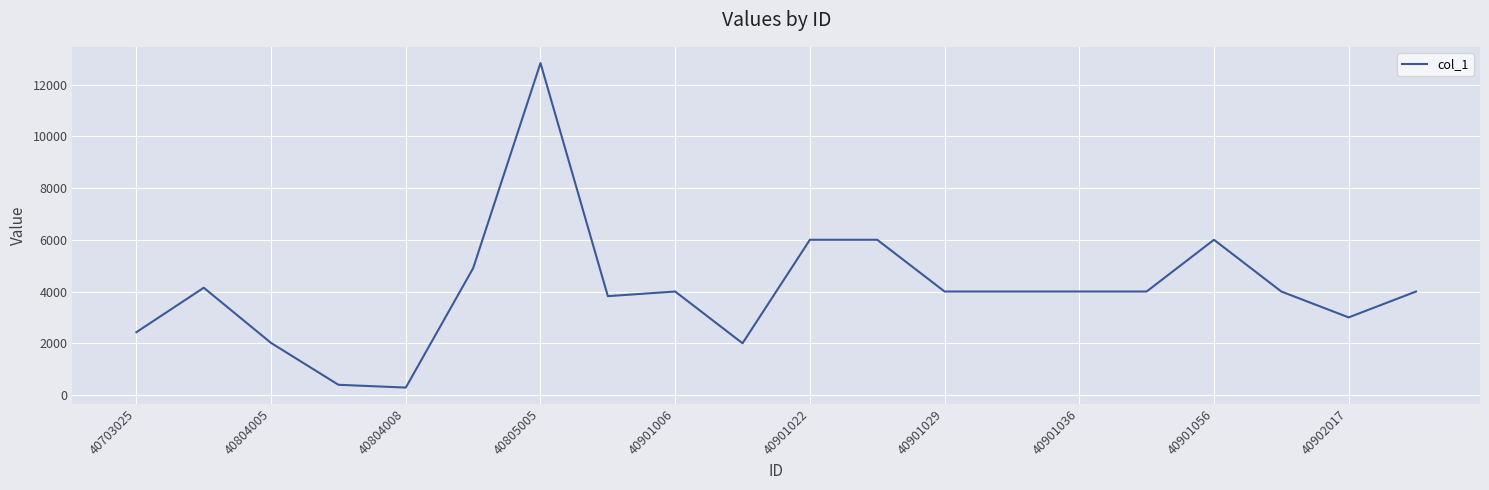

What is the difference between the second highest and minimum values?

5712.1